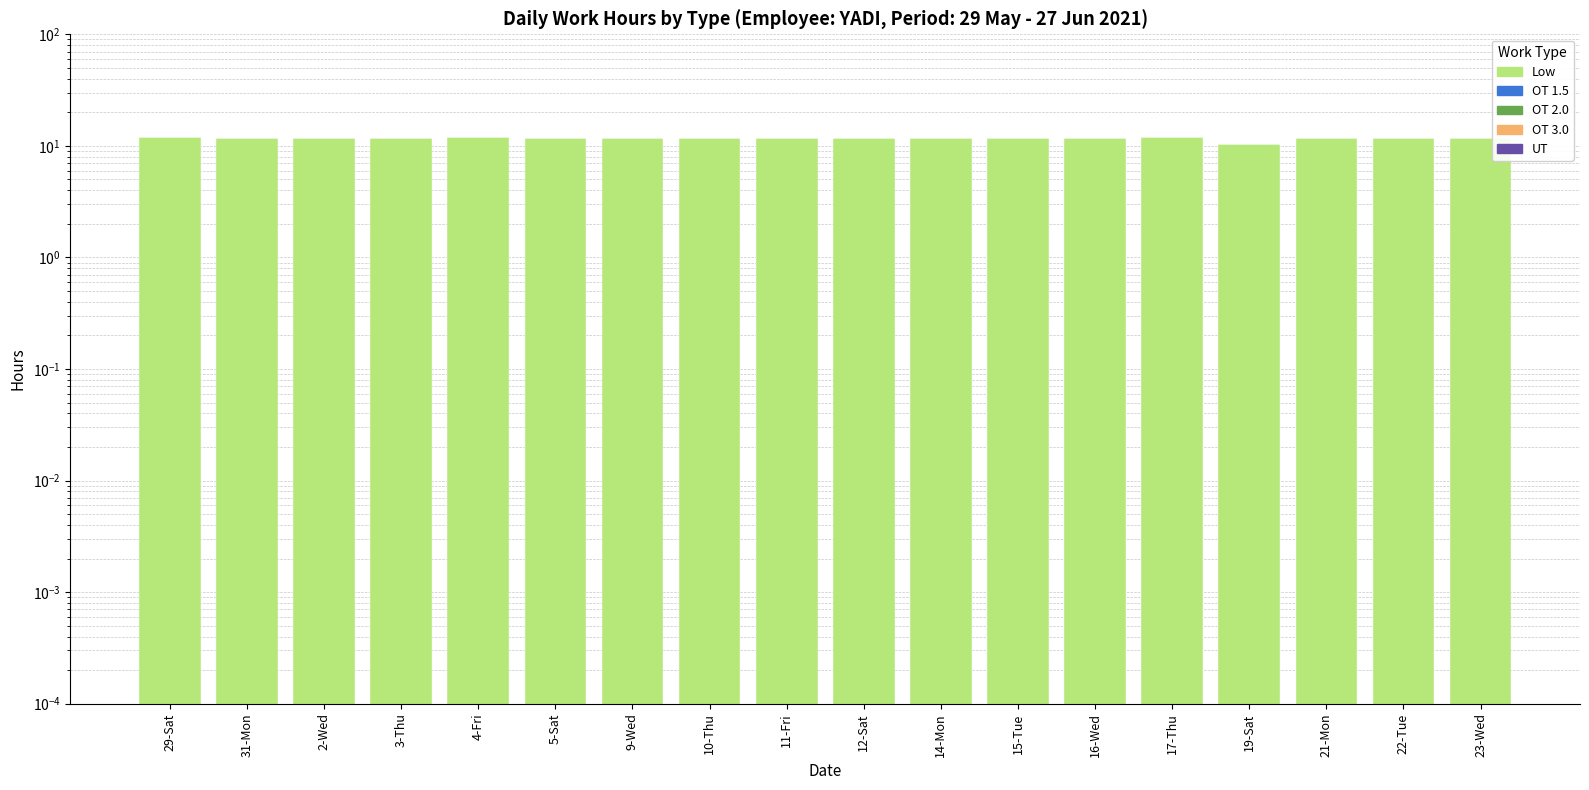

What is the sum of the Low values at 14-Mon and 10-Thu?

23.6